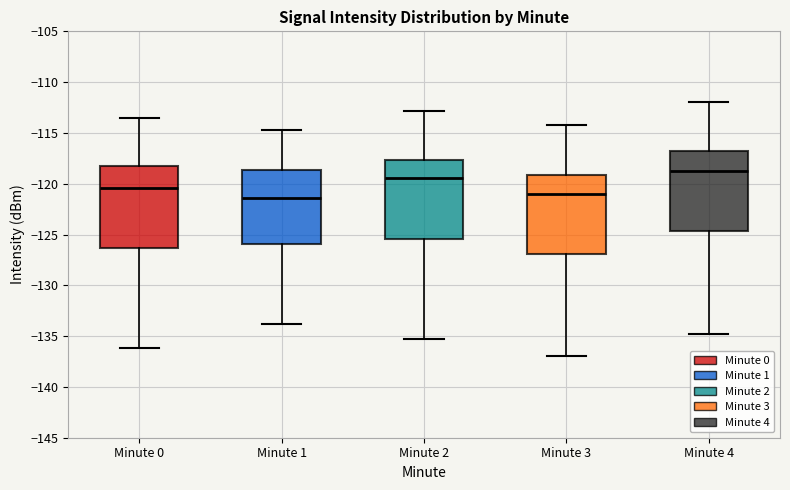

Reading left to right, read every box against the y-axis: the position of its median line, the range the box covers, and the ends of its whiskers. The values are not printed on the chart, so give them approximately, as read against the axis.

Minute 0: median -120.5, box -126.5 to -118.0, whiskers -136.0 to -113.5
Minute 1: median -121.5, box -126.0 to -118.5, whiskers -134.0 to -114.5
Minute 2: median -119.5, box -125.5 to -117.5, whiskers -135.5 to -113.0
Minute 3: median -121.0, box -127.0 to -119.0, whiskers -137.0 to -114.0
Minute 4: median -118.5, box -124.5 to -117.0, whiskers -135.0 to -112.0